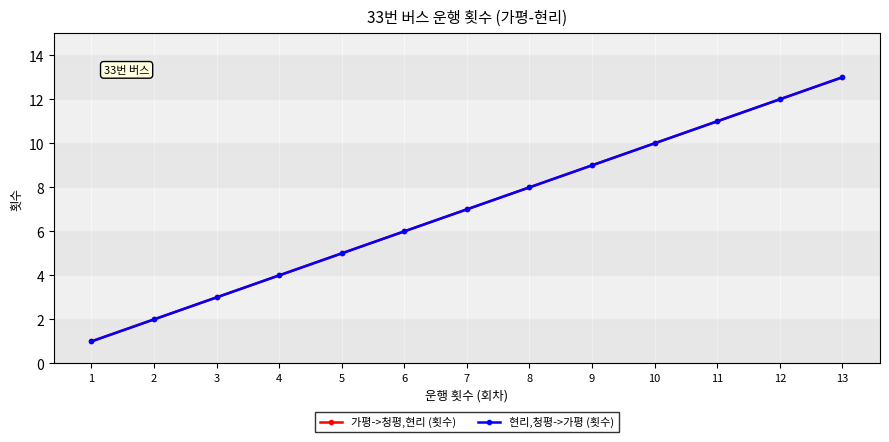

True or false: 현리,청평->가평 (횟수) has a value of 19 at 13.

False